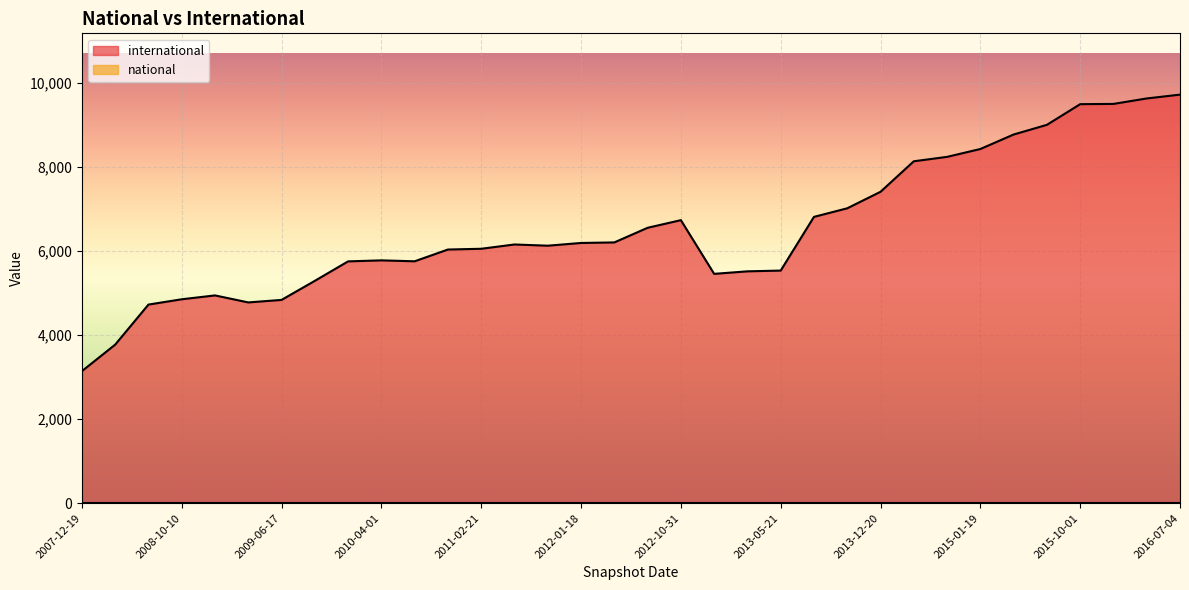

Where is national nearest to the value 0?

2015-07-03